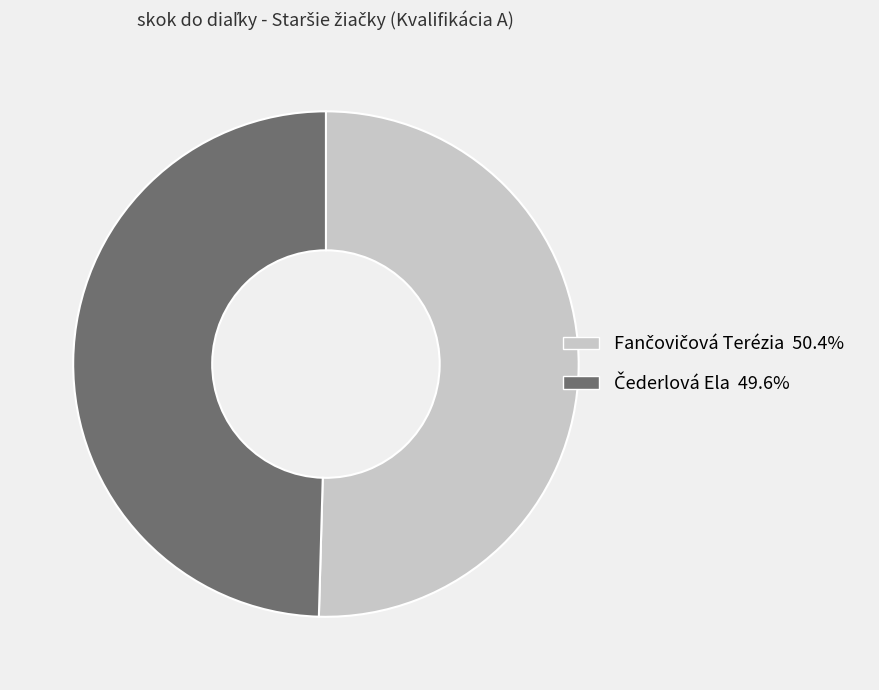

Is Fančovičová Terézia the majority of the pie?

Yes